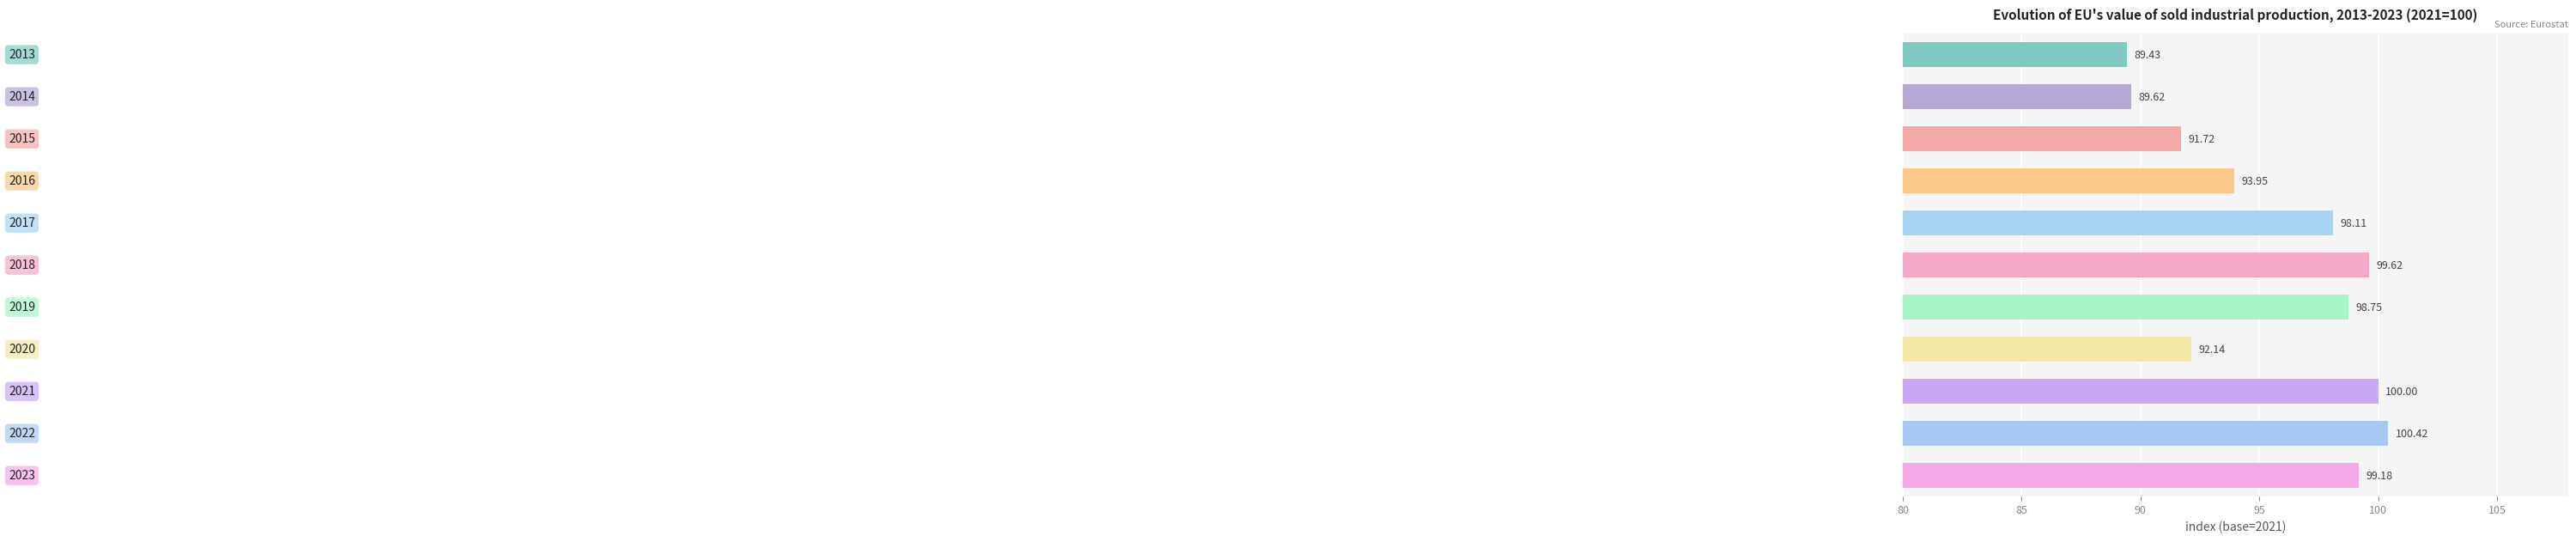

What is the difference between the maximum and minimum values?

11.0